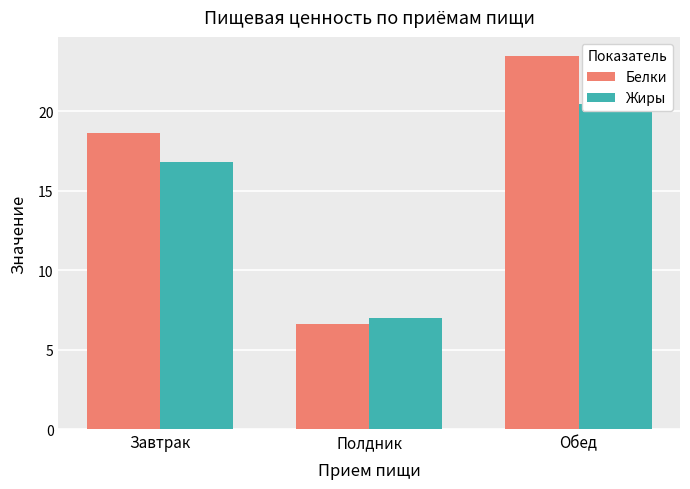

The value of Белки at Обед is 23.5. True or false?

True